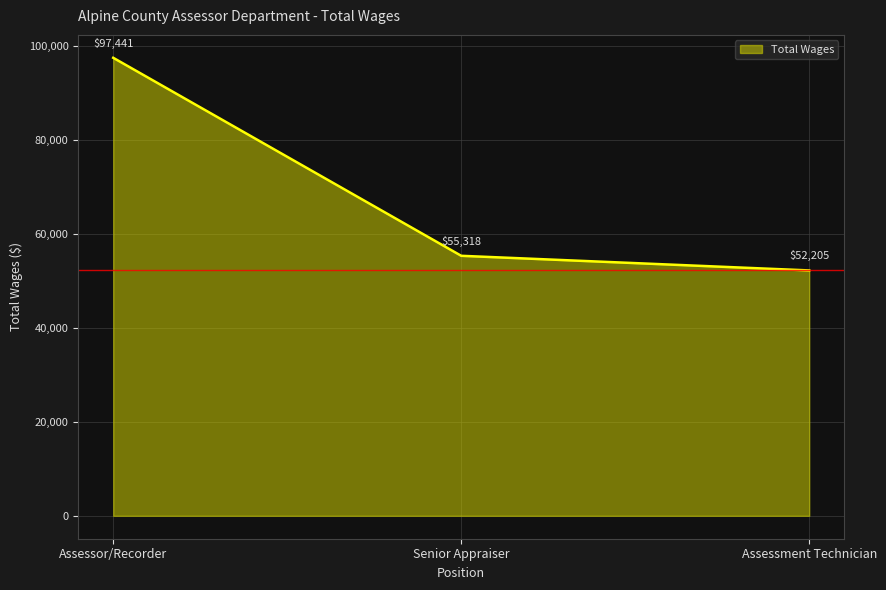

What is the difference between the values at Senior Appraiser and Assessment Technician?

3113